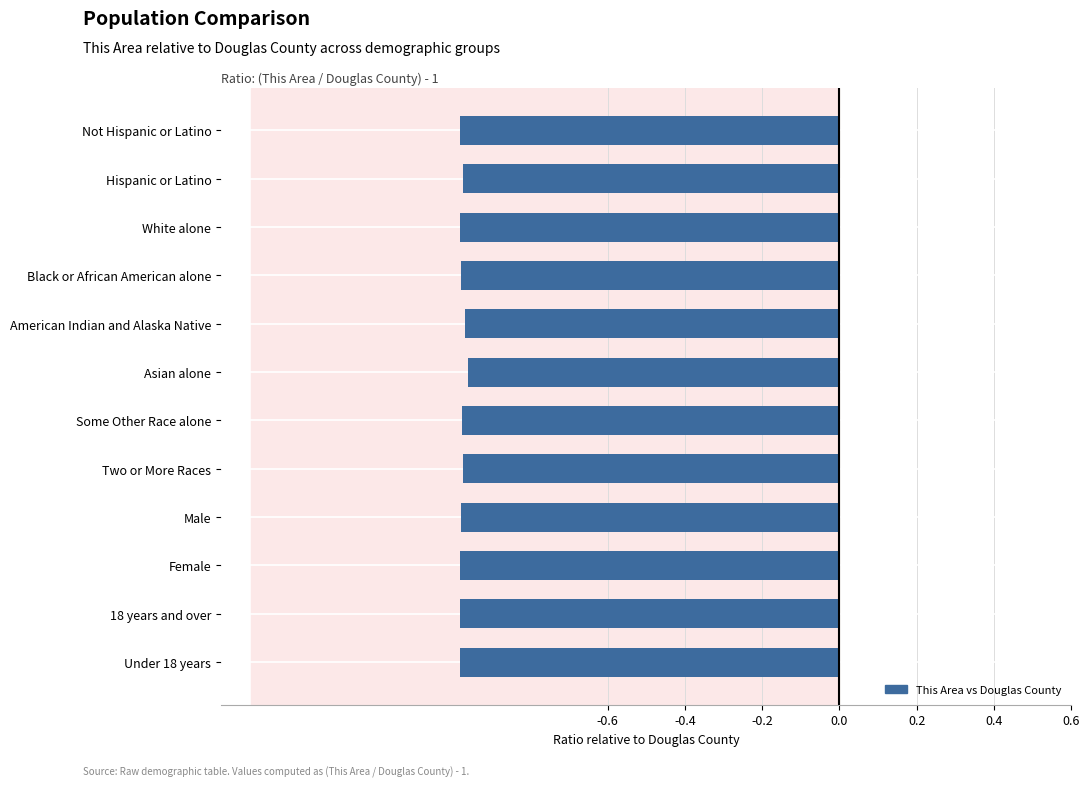

What position from the bottom is 18 years and over?

2